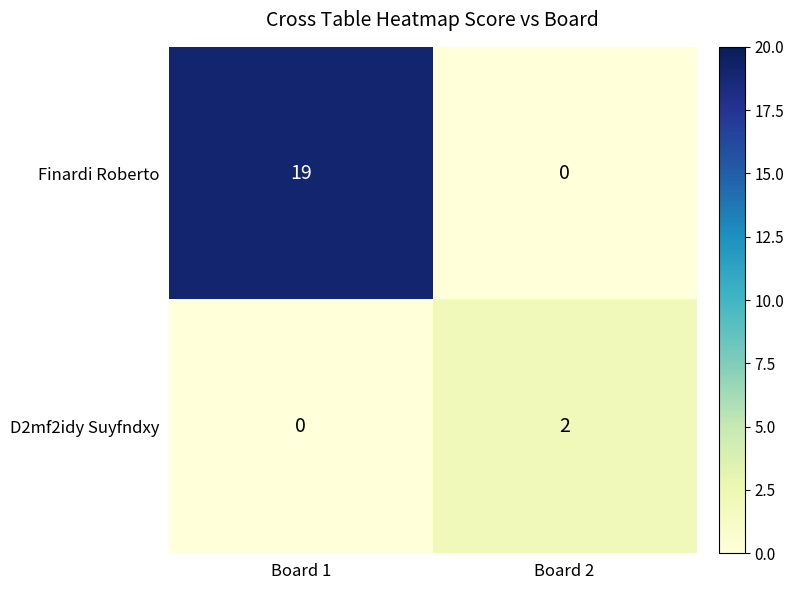

Which series has the largest total across all categories?

Finardi Roberto